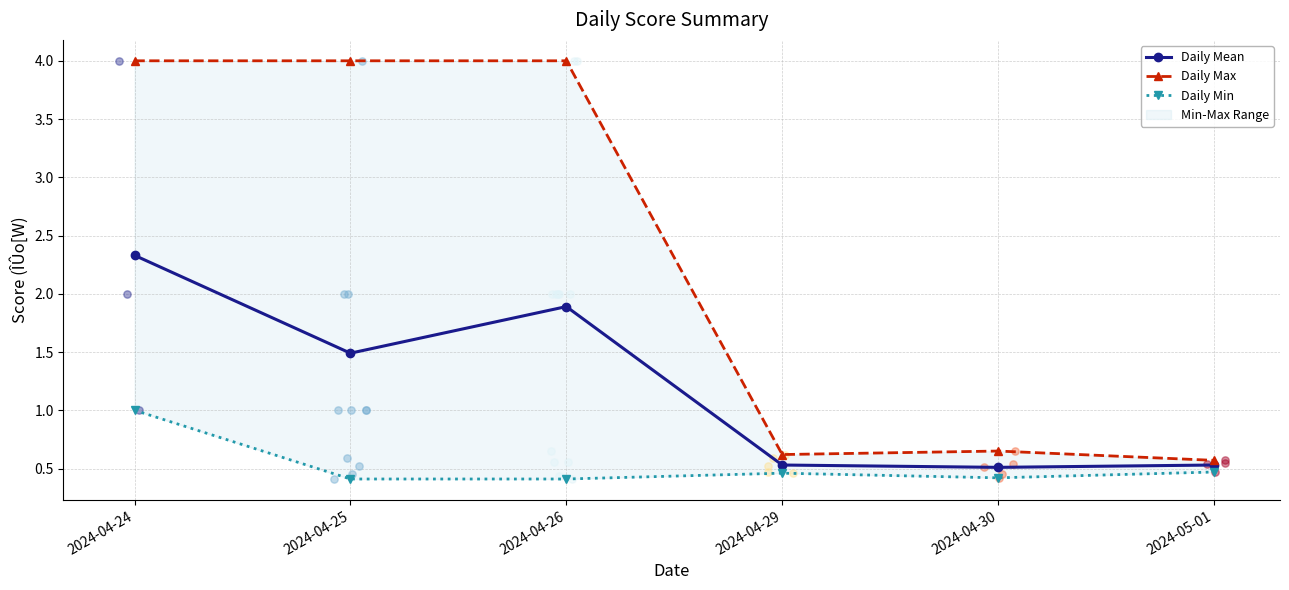

Which series contains the lowest Y value?

Daily Min